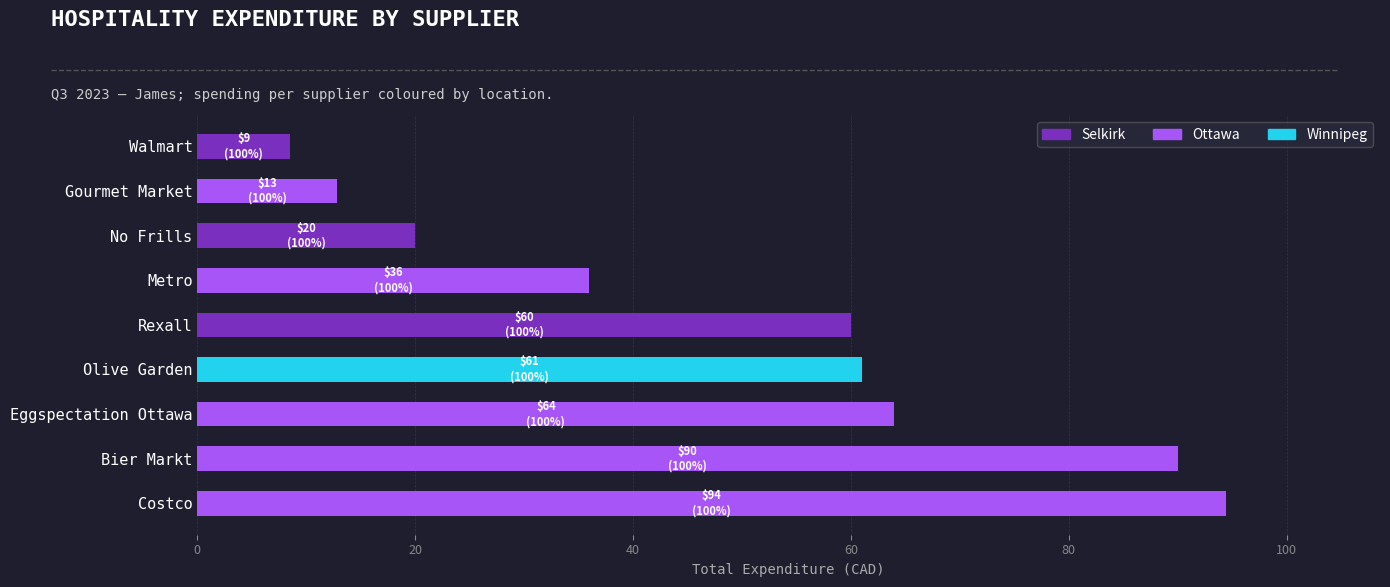

True or false: Selkirk has a value of 96.7 at Rexall.

False